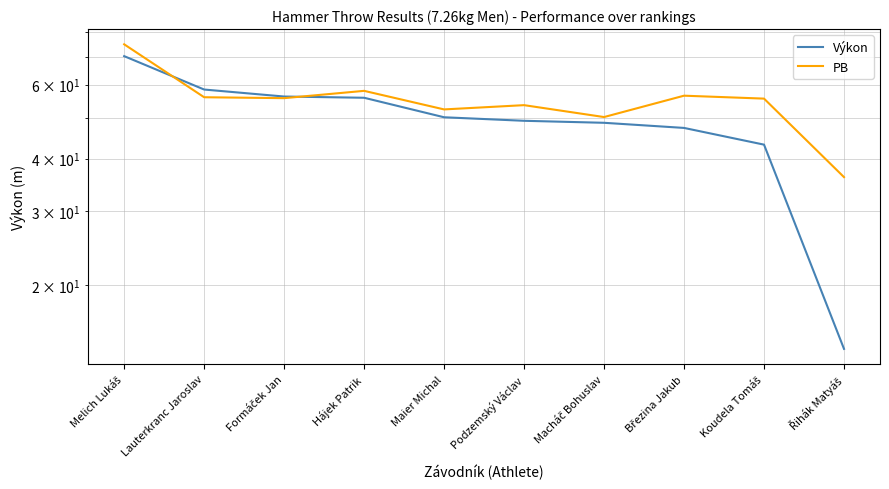

What position from the right is Maier Michal?

6